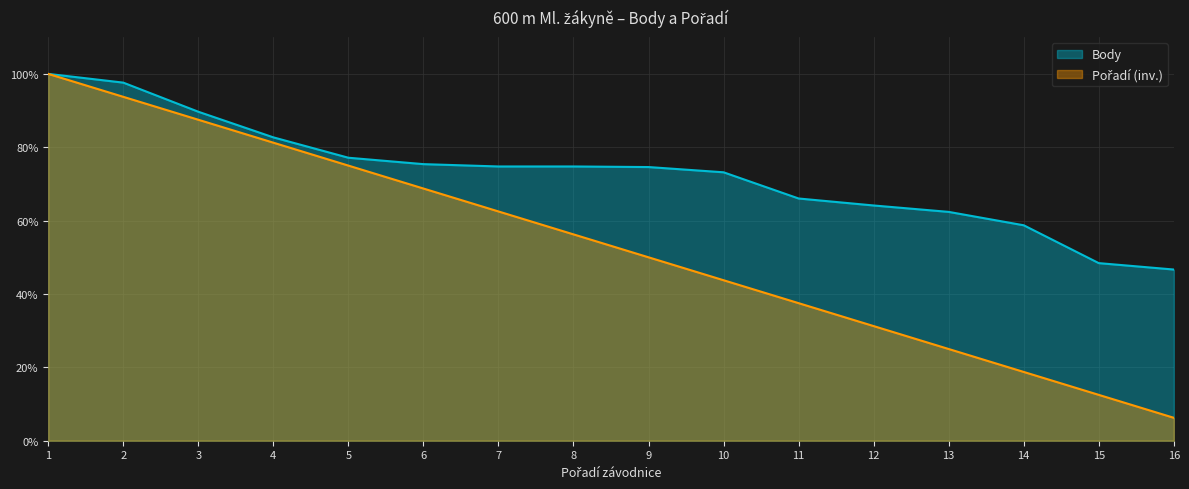

Reading left to right, what are all the values shown in this chart?

Body: 1=100.0	2=97.6	3=89.7	4=82.7	5=77.1	6=75.4	7=74.8	8=74.8	9=74.6	10=73.2	11=66.0	12=64.1	13=62.4	14=58.7	15=48.4	16=46.7
Pořadí: 1=100.0	2=93.8	3=87.5	4=81.2	5=75.0	6=68.8	7=62.5	8=56.2	9=50.0	10=43.8	11=37.5	12=31.2	13=25.0	14=18.8	15=12.5	16=6.2